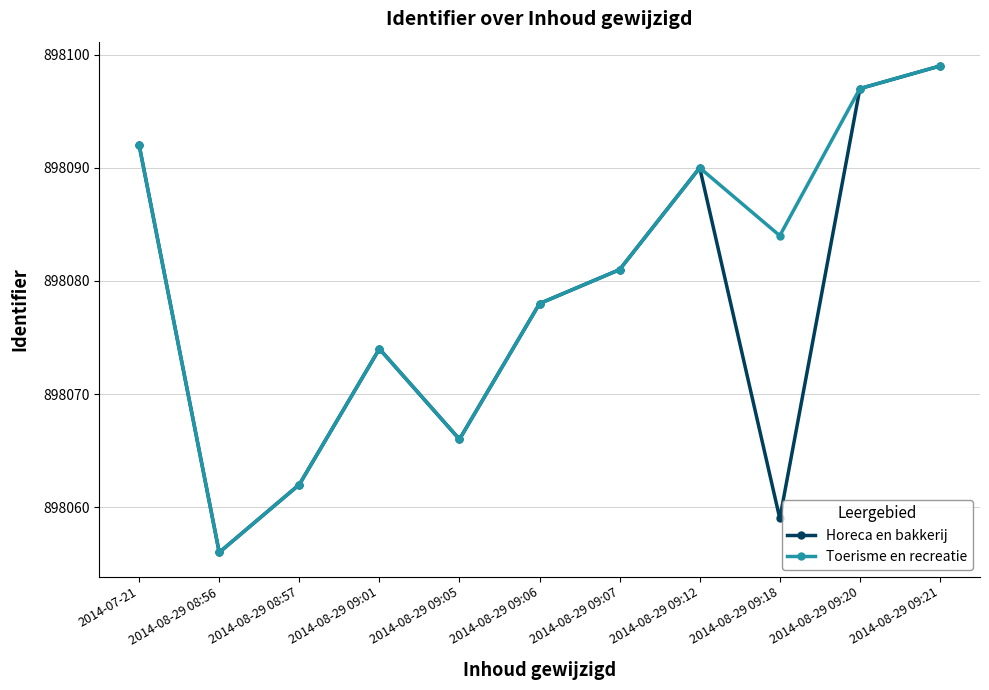

What is the label of the 6th point from the left?

2014-08-29 09:06